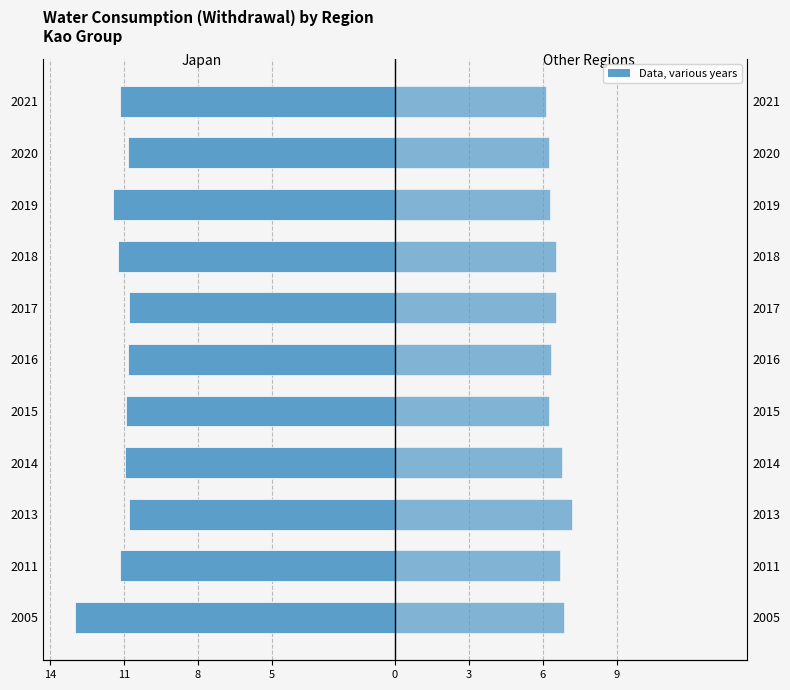

How many bars are there in each group?

2